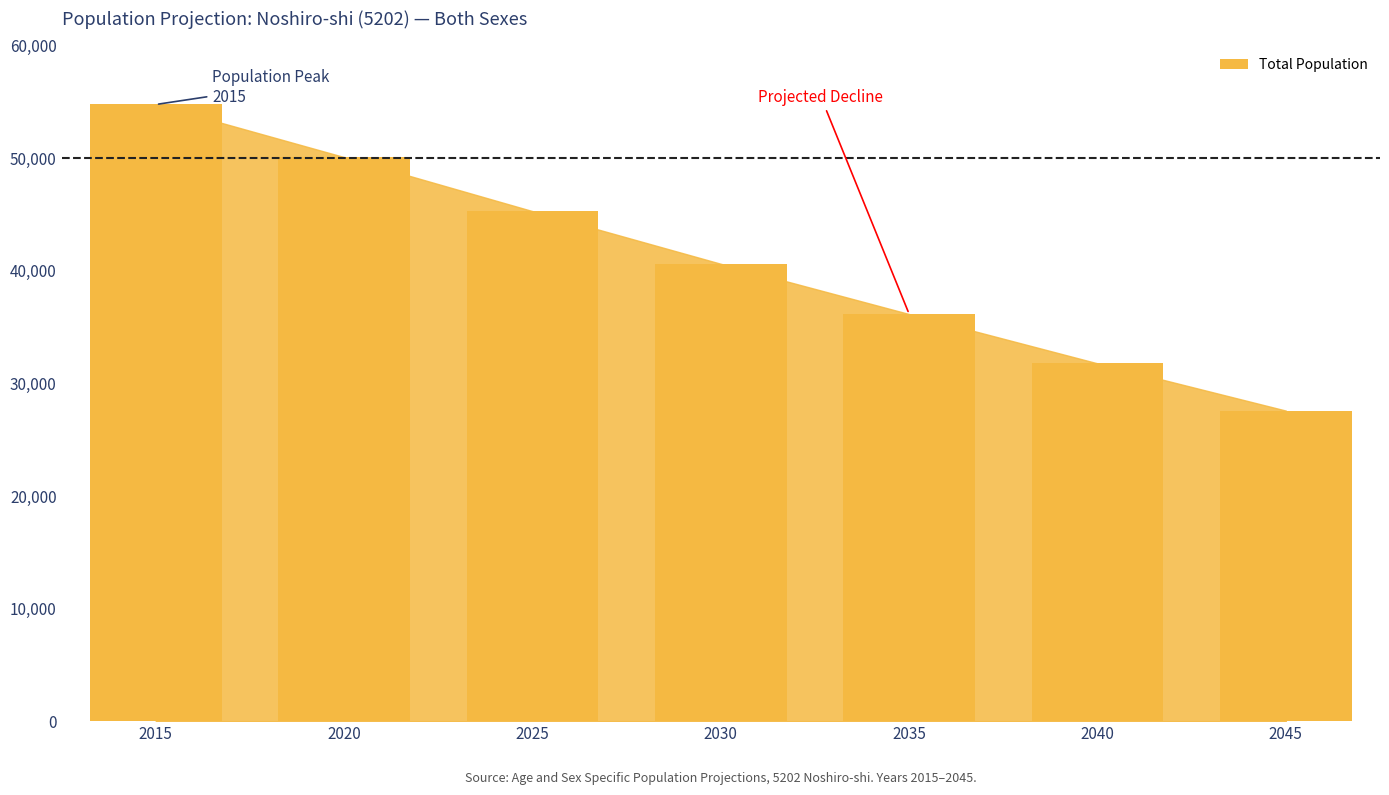

Which has a higher value, 2020 or 2040?

2020